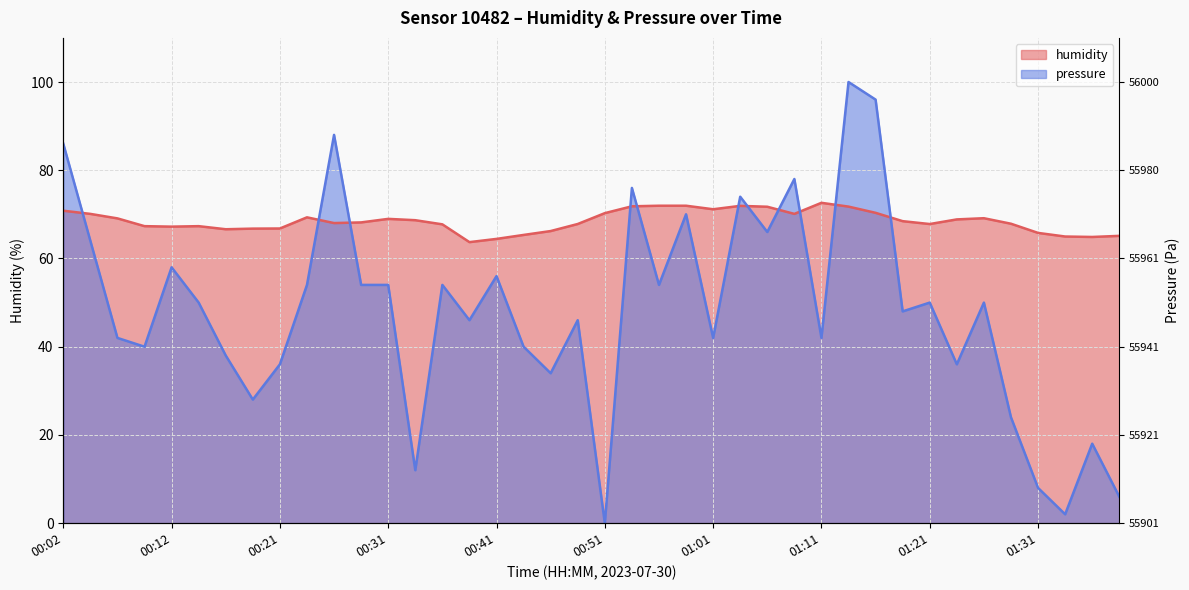

True or false: pressure and humidity intersect in this chart.

True